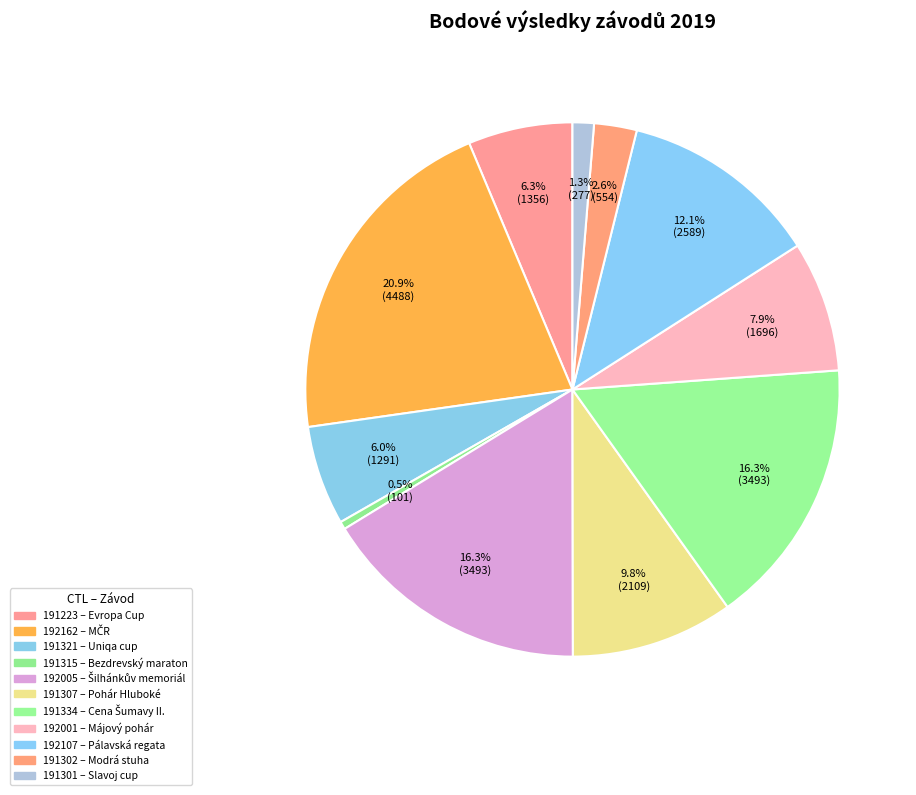

Count the number of slices in the pie.

11